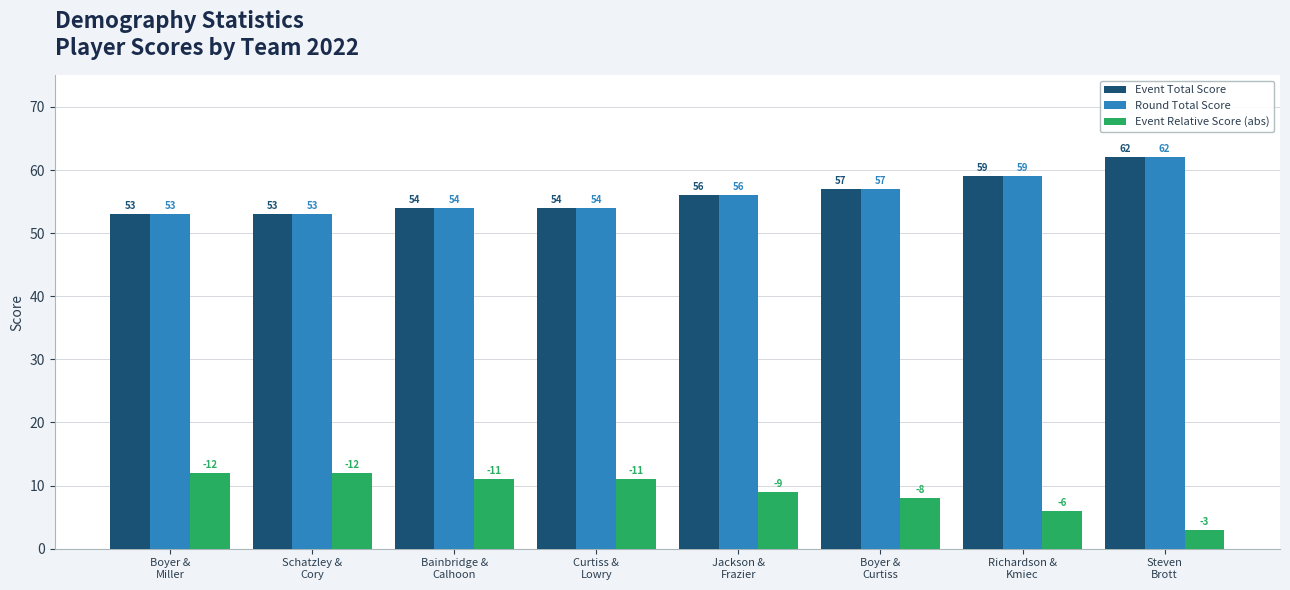

What are all the series names shown in the legend?

Event Total Score, Round Total Score, Event Relative Score (abs)